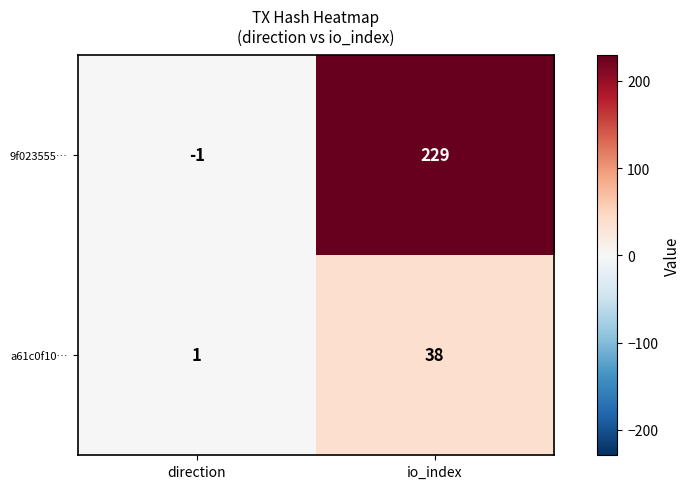

The value of 9f023555… at io_index is 321. True or false?

False